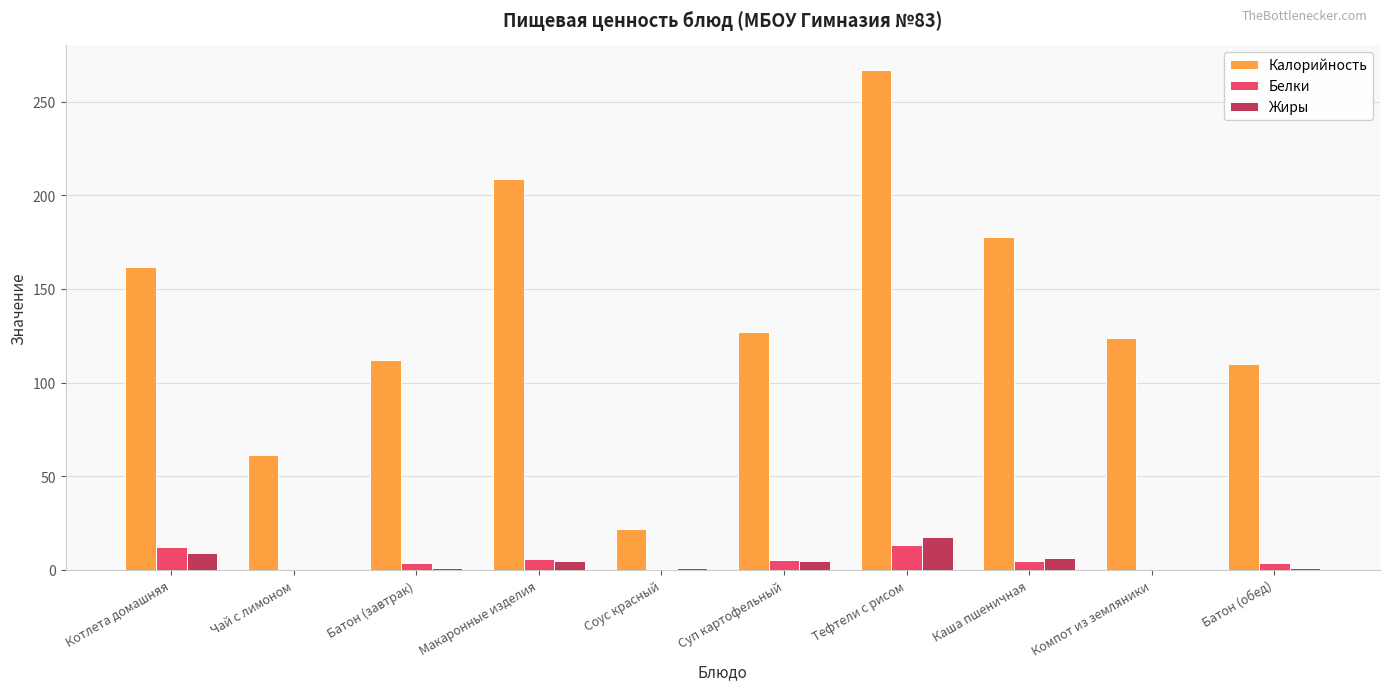

Between Каша пшеничная and Батон (обед), which series saw the biggest shift?

Калорийность